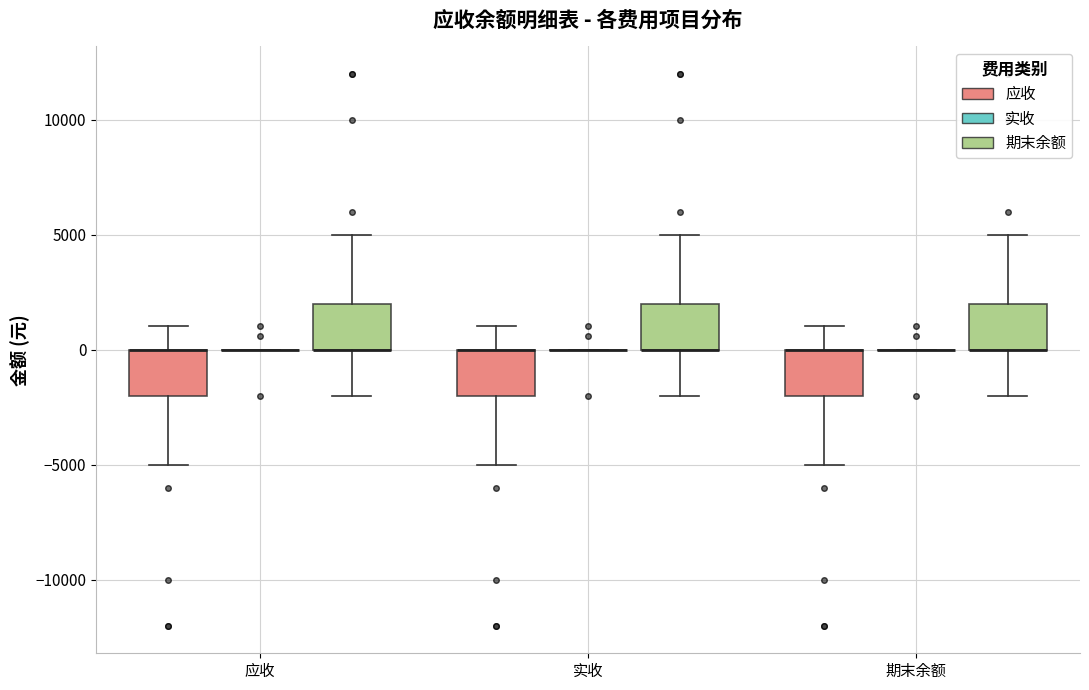

Reading left to right, transcribe this box plot: for each box, give where its median line is, the range the box spans, and where its two whiskers end, as read against the y-axis. The values are not printed on the chart, so give them approximately, as read against the axis.

应收 (应收): median 0 (drawn on the box's upper edge), box -2000 to 0, whiskers -5000 to 1000
应收 (实收): box collapsed to a line at 0, whiskers 0 to 0
应收 (期末余额): median 0 (drawn on the box's lower edge), box 0 to 2000, whiskers -2000 to 5000
实收 (应收): median 0 (drawn on the box's upper edge), box -2000 to 0, whiskers -5000 to 1000
实收 (实收): box collapsed to a line at 0, whiskers 0 to 0
实收 (期末余额): median 0 (drawn on the box's lower edge), box 0 to 2000, whiskers -2000 to 5000
期末余额 (应收): median 0 (drawn on the box's upper edge), box -2000 to 0, whiskers -5000 to 1000
期末余额 (实收): box collapsed to a line at 0, whiskers 0 to 0
期末余额 (期末余额): median 0 (drawn on the box's lower edge), box 0 to 2000, whiskers -2000 to 5000